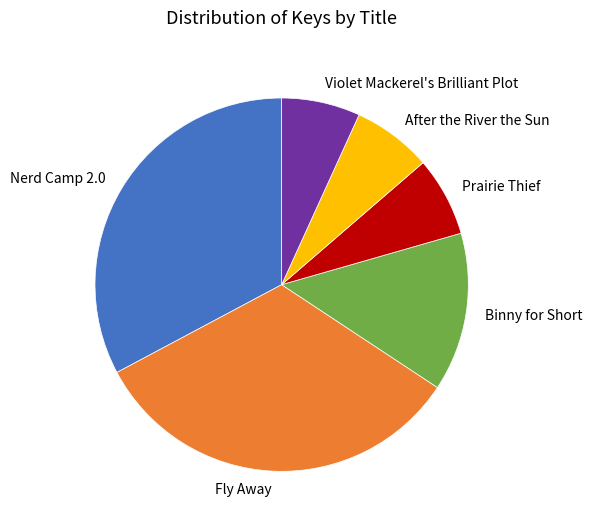

Is it true that Nerd Camp 2.0 is 33% of the pie?

True